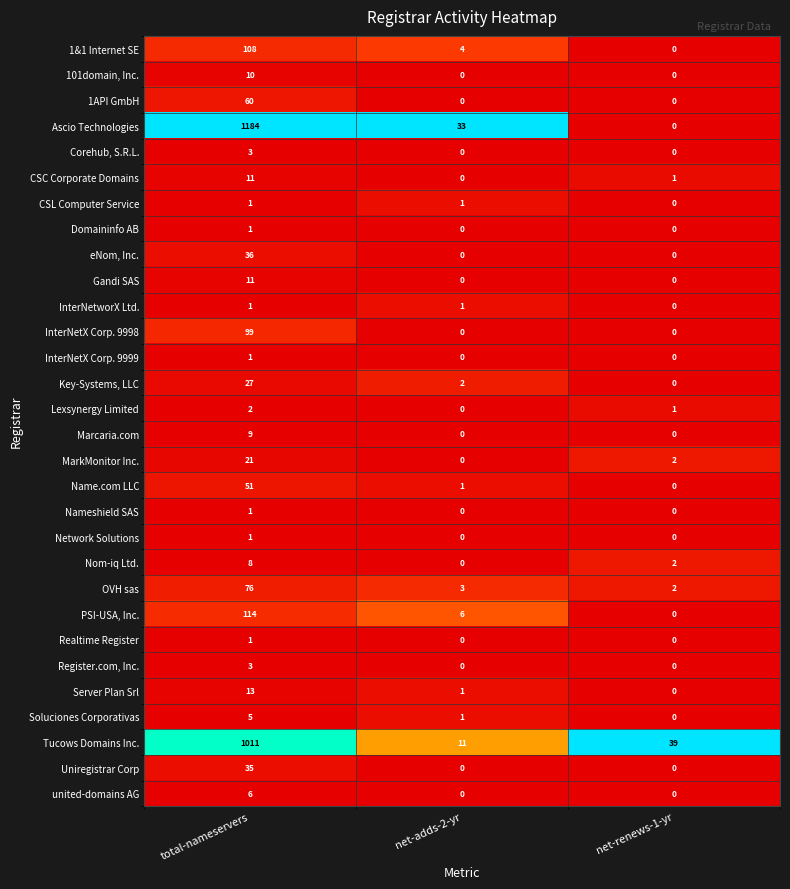

What is the maximum value shown in the chart?

1184